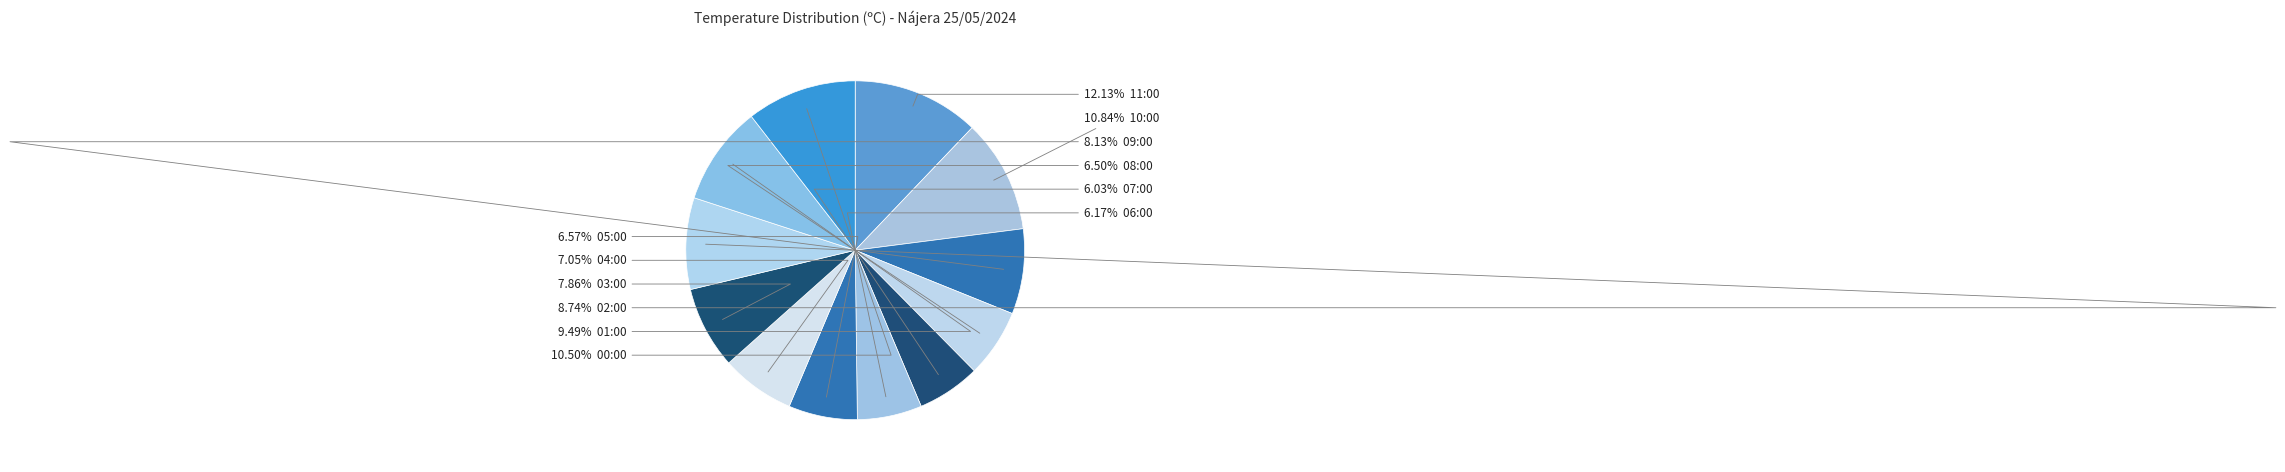

To the nearest percent, what is the average slice percentage?

8%